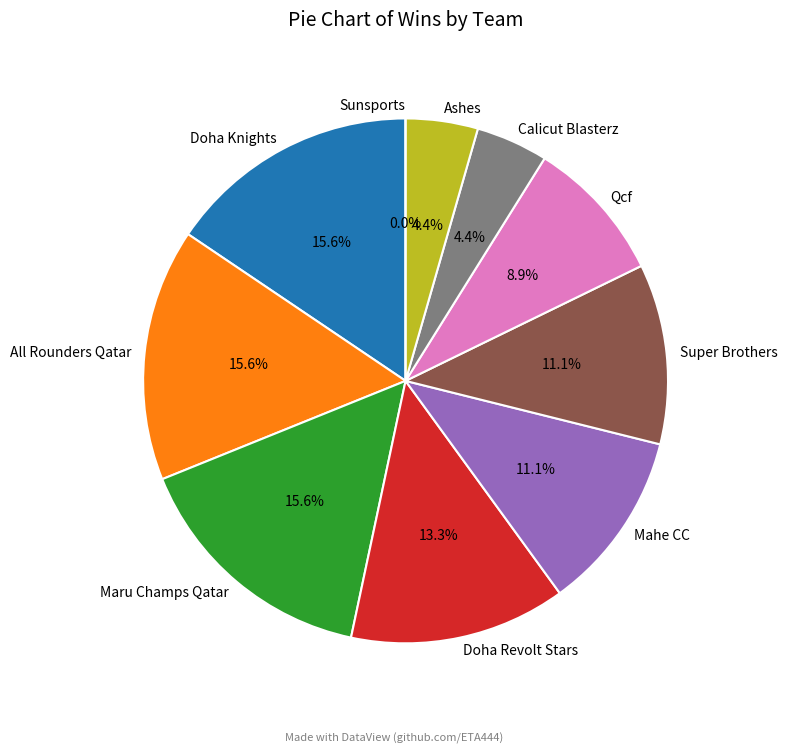

Which category has the biggest portion of the pie?

Doha Knights